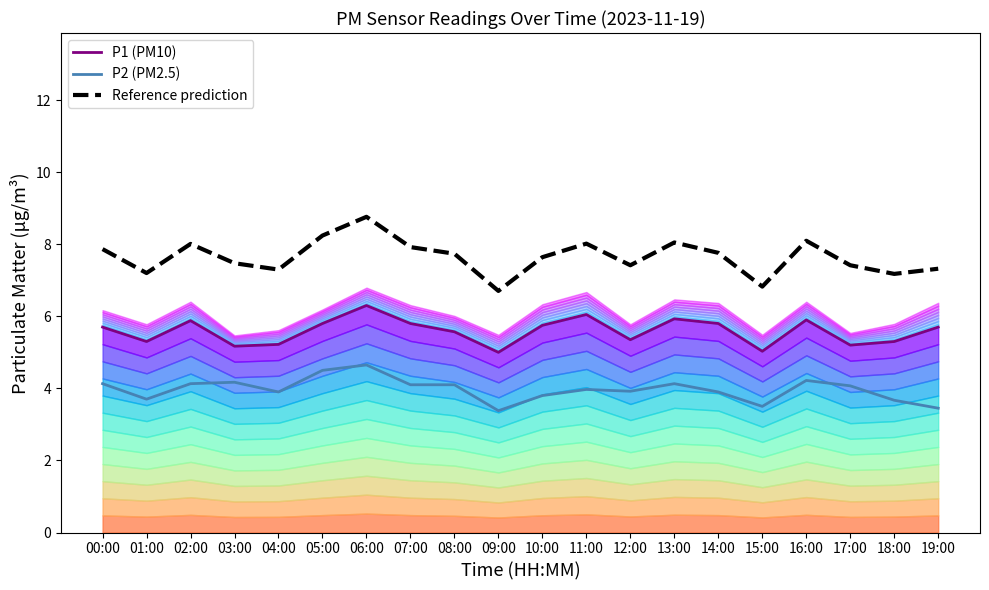

What is the total value across all series at 06:00?

19.7